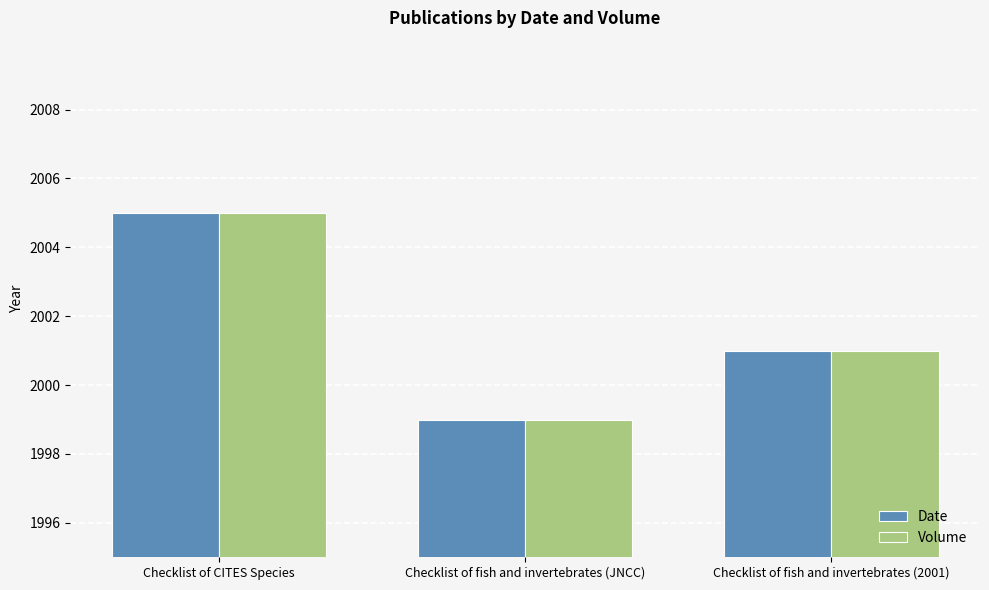

What position from the right is Checklist of CITES Species?

3